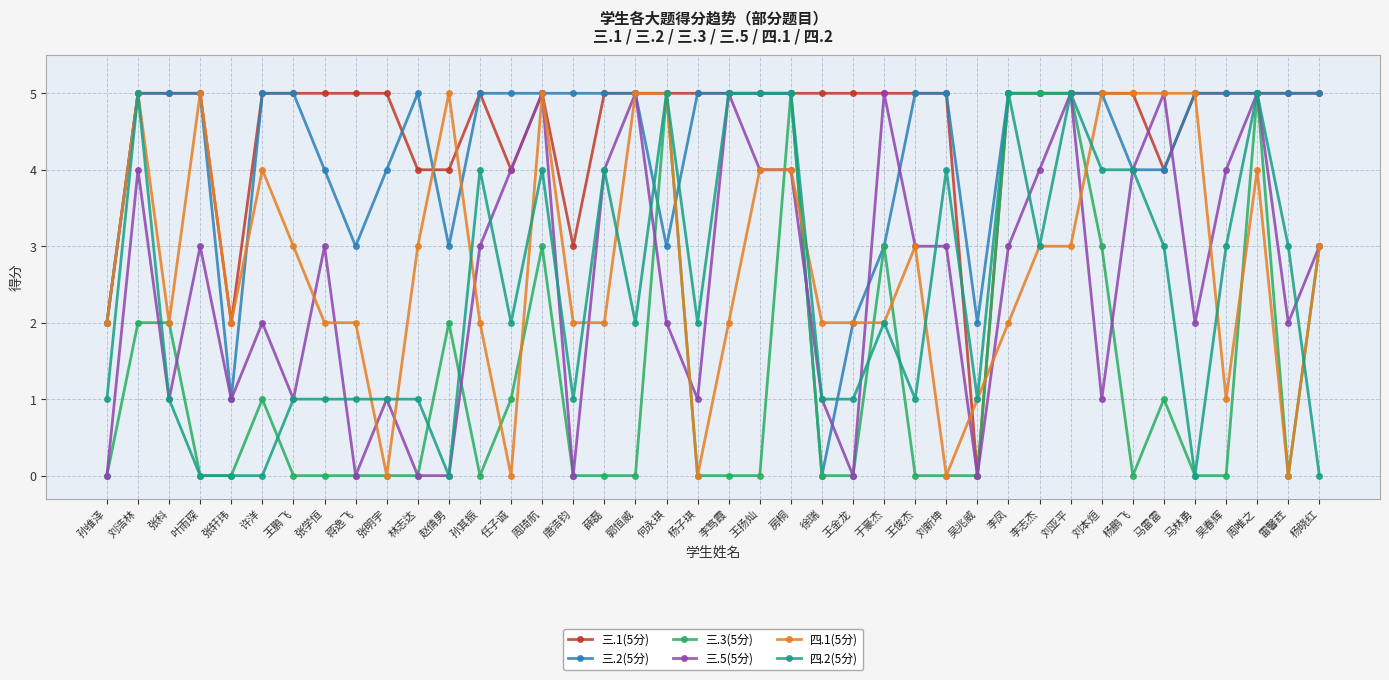

Reading left to right, transcribe all the data shown in this chart.

三.1(5分): 2	5	5	5	2	5	5	5	5	5	4	4	5	4	5	3	5	5	5	5	5	5	5	5	5	5	5	5	0	5	5	5	5	5	4	5	5	5	5	5
三.2(5分): 2	5	5	5	1	5	5	4	3	4	5	3	5	5	5	5	5	5	3	5	5	5	5	0	2	3	5	5	2	5	5	5	5	4	4	5	5	5	5	5
三.3(5分): 0	2	2	0	0	1	0	0	0	0	0	2	0	1	3	0	0	0	5	0	0	0	5	0	0	3	0	0	0	5	5	5	3	0	1	0	0	5	0	3
三.5(5分): 0	4	1	3	1	2	1	3	0	1	0	0	3	4	5	0	4	5	2	1	5	4	4	1	0	5	3	3	0	3	4	5	1	4	5	2	4	5	2	3
四.1(5分): 2	5	2	5	2	4	3	2	2	0	3	5	2	0	5	2	2	5	5	0	2	4	4	2	2	2	3	0	1	2	3	3	5	5	5	5	1	4	0	3
四.2(5分): 1	5	1	0	0	0	1	1	1	1	1	0	4	2	4	1	4	2	5	2	5	5	5	1	1	2	1	4	1	5	3	5	4	4	3	0	3	5	3	0